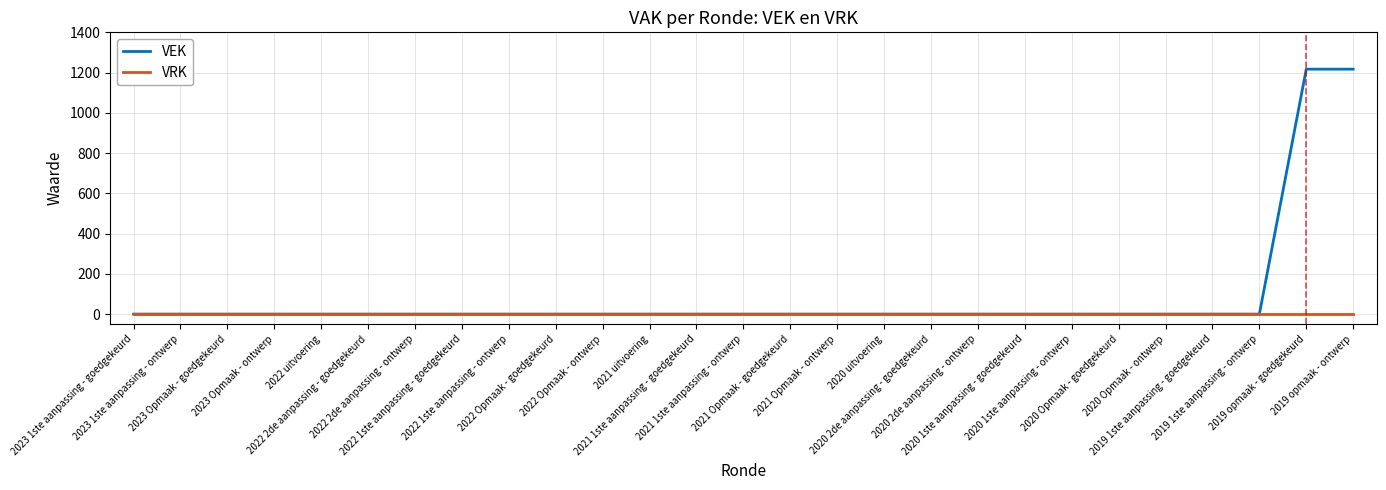

Is it true that VEK equals 721 at 2022 2de aanpassing - goedgekeurd?

False